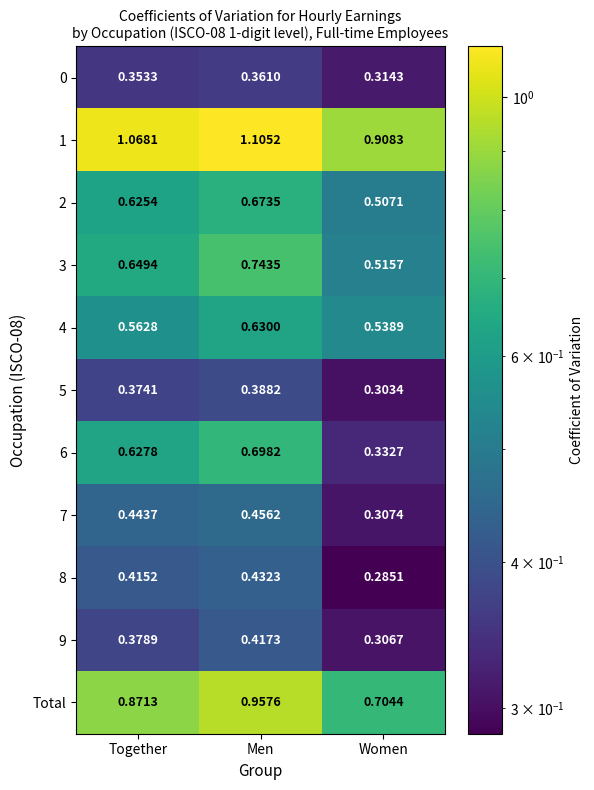

Which category has the lowest value in the 0 series?

Women